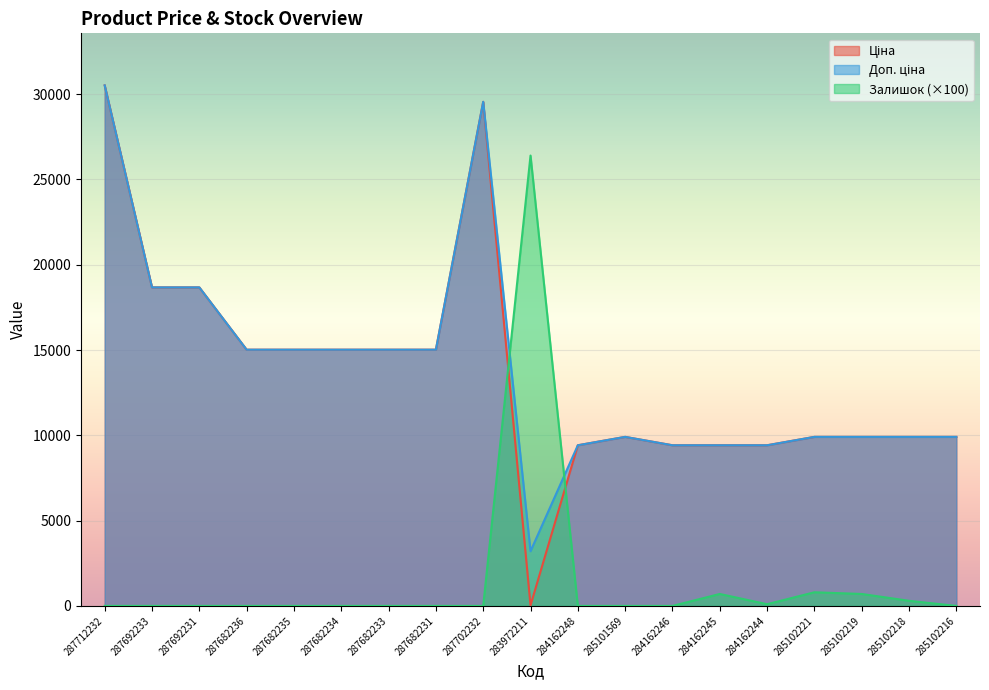

How many lines are shown in the chart?

3